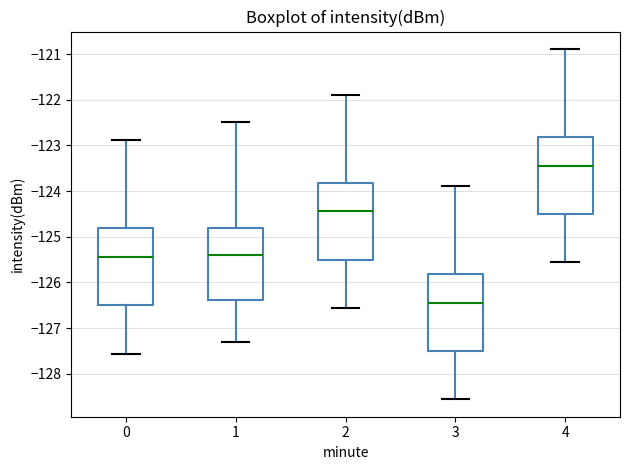

Reading left to right, read every box against the y-axis: the position of its median line, the range the box covers, and the ends of its whiskers. The values are not printed on the chart, so give them approximately, as read against the axis.

0: median -125.4, box -126.5 to -124.8, whiskers -127.6 to -122.9
1: median -125.4, box -126.4 to -124.8, whiskers -127.3 to -122.5
2: median -124.4, box -125.5 to -123.8, whiskers -126.6 to -121.9
3: median -126.4, box -127.5 to -125.8, whiskers -128.6 to -123.9
4: median -123.4, box -124.5 to -122.8, whiskers -125.6 to -120.9